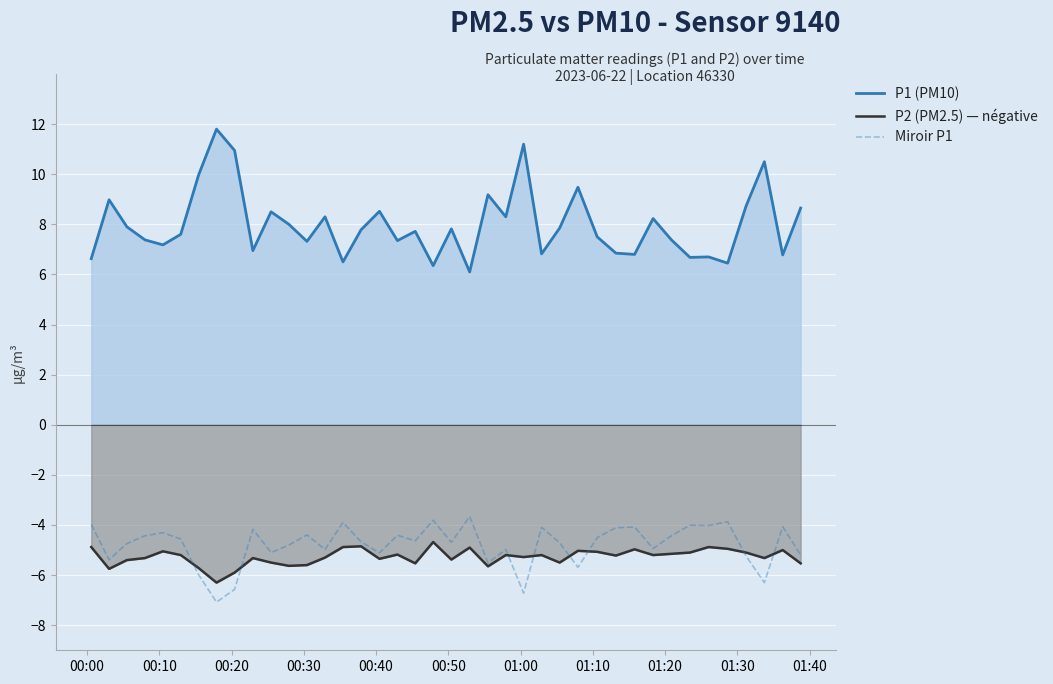

True or false: P1 (PM10) and P2 (PM2.5) — négative cross at least once.

False